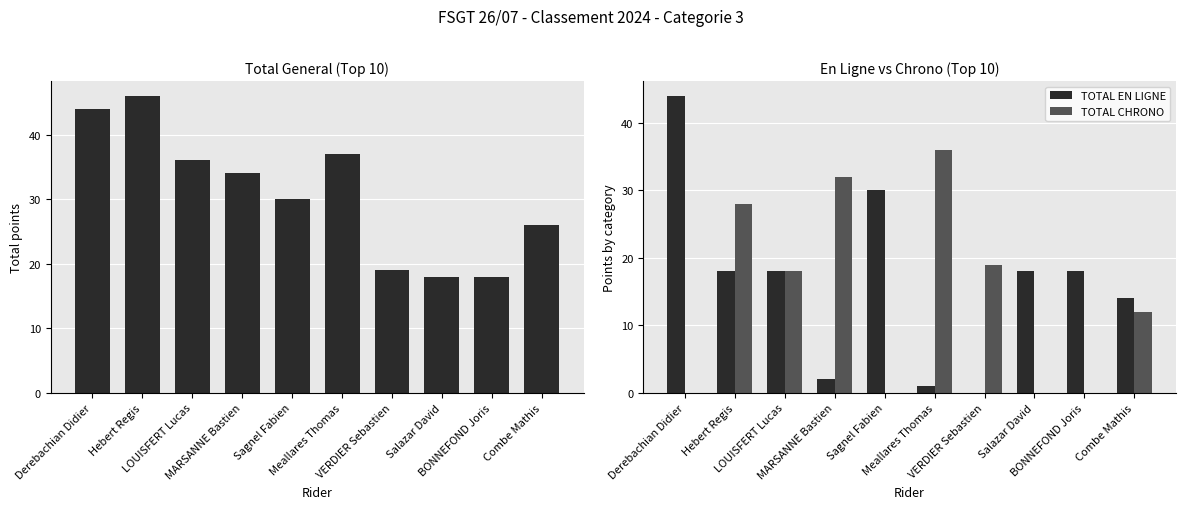

What is the label of the 3rd bar from the right?

Salazar David